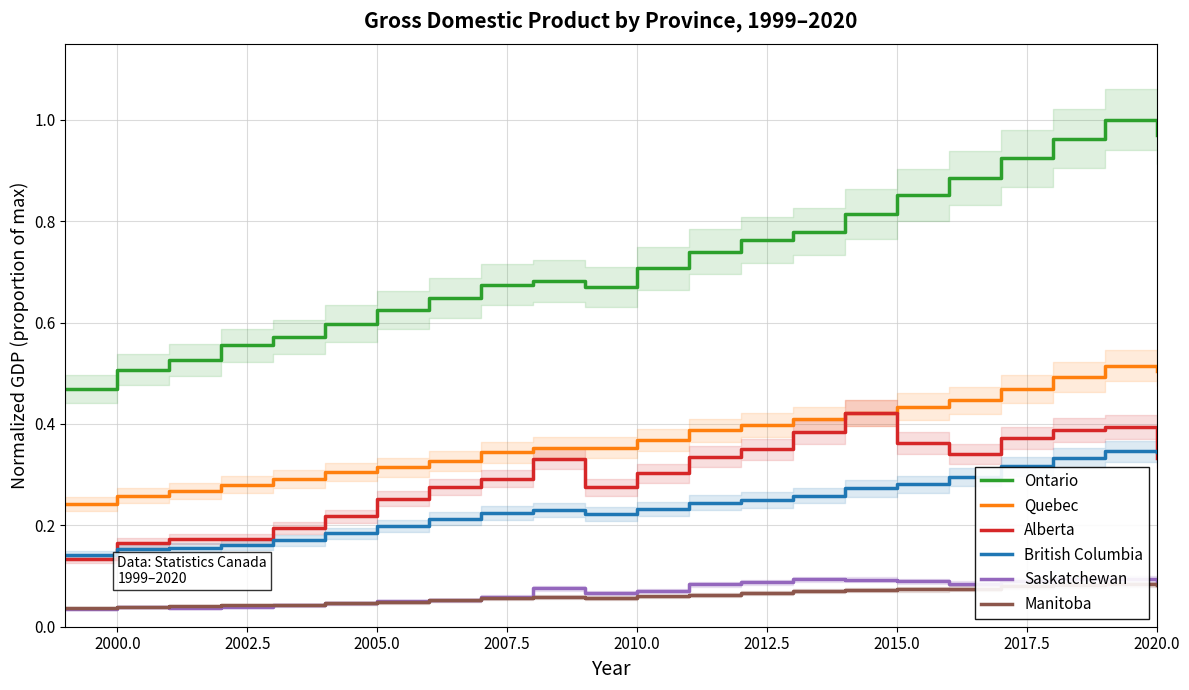

Which series has the largest range (max minus min)?

Ontario